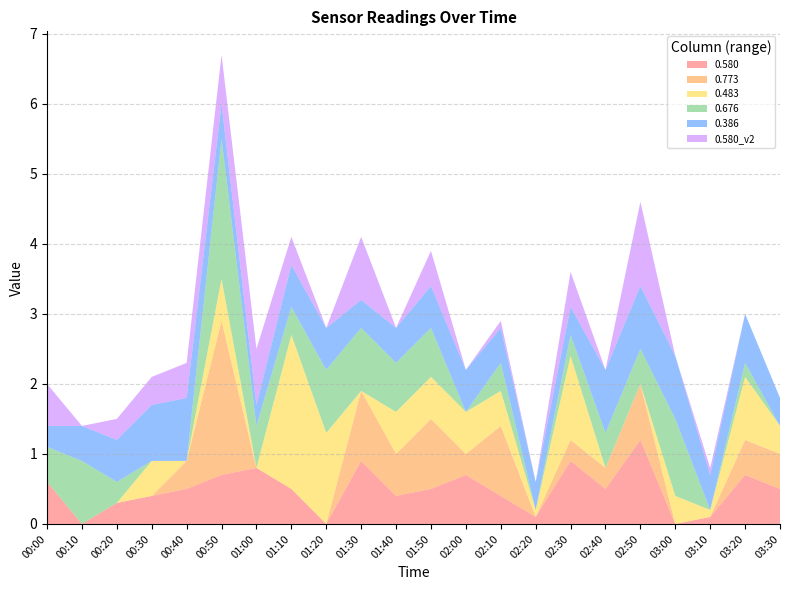

Reading left to right, extract all data points from this chart.

0.580: 0.6	0.0	0.3	0.4	0.5	0.7	0.8	0.5	0.0	0.9	0.4	0.5	0.7	0.4	0.1	0.9	0.5	1.2	0.0	0.1	0.7	0.5
0.773: 0.0	0.0	0.0	0.0	0.4	2.2	0.0	0.0	0.0	1.0	0.6	1.0	0.3	1.0	0.0	0.3	0.3	0.8	0.0	0.0	0.5	0.5
0.483: 0.0	0.0	0.0	0.5	0.0	0.6	0.0	2.2	1.3	0.0	0.6	0.6	0.6	0.5	0.1	1.2	0.0	0.0	0.4	0.1	0.9	0.4
0.676: 0.5	0.9	0.3	0.0	0.0	2.0	0.6	0.4	0.9	0.9	0.7	0.7	0.0	0.4	0.0	0.3	0.5	0.5	1.1	0.0	0.2	0.0
0.386: 0.3	0.5	0.6	0.8	0.9	0.5	0.3	0.6	0.6	0.4	0.5	0.6	0.6	0.5	0.4	0.4	0.9	0.9	0.9	0.5	0.7	0.4
0.580_v2: 0.6	0.0	0.3	0.4	0.5	0.7	0.8	0.4	0.0	0.9	0.0	0.5	0.0	0.1	0.0	0.5	0.0	1.2	0.0	0.1	0.0	0.0